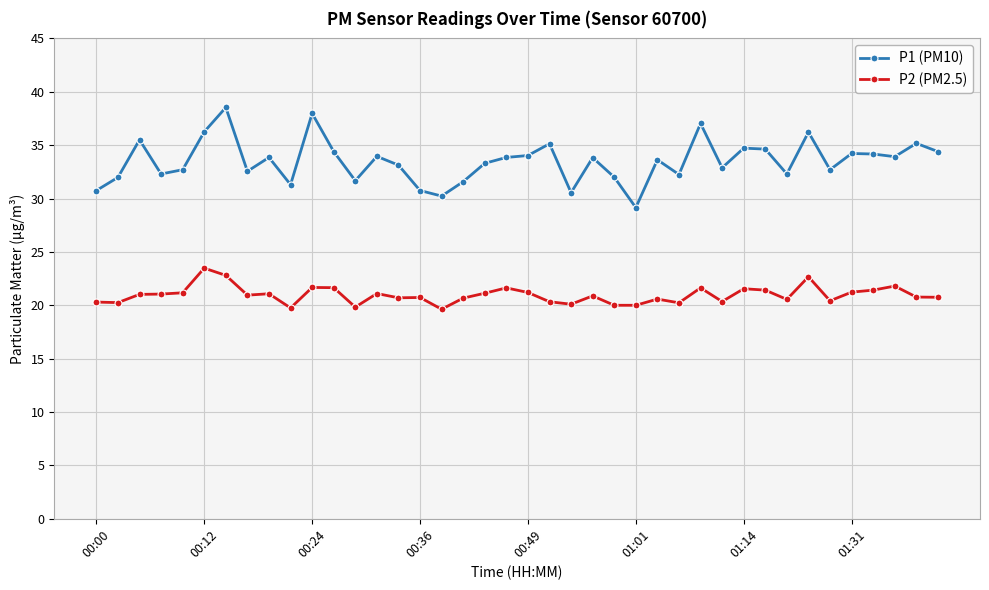

What is the value of the P2 (PM2.5) point at the 37th from the left?

21.4